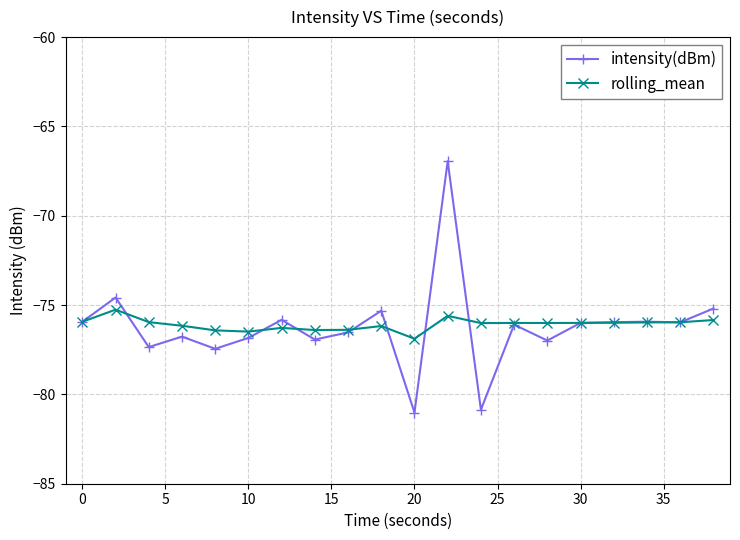

How many data points in intensity(dBm) are less than -75?

18